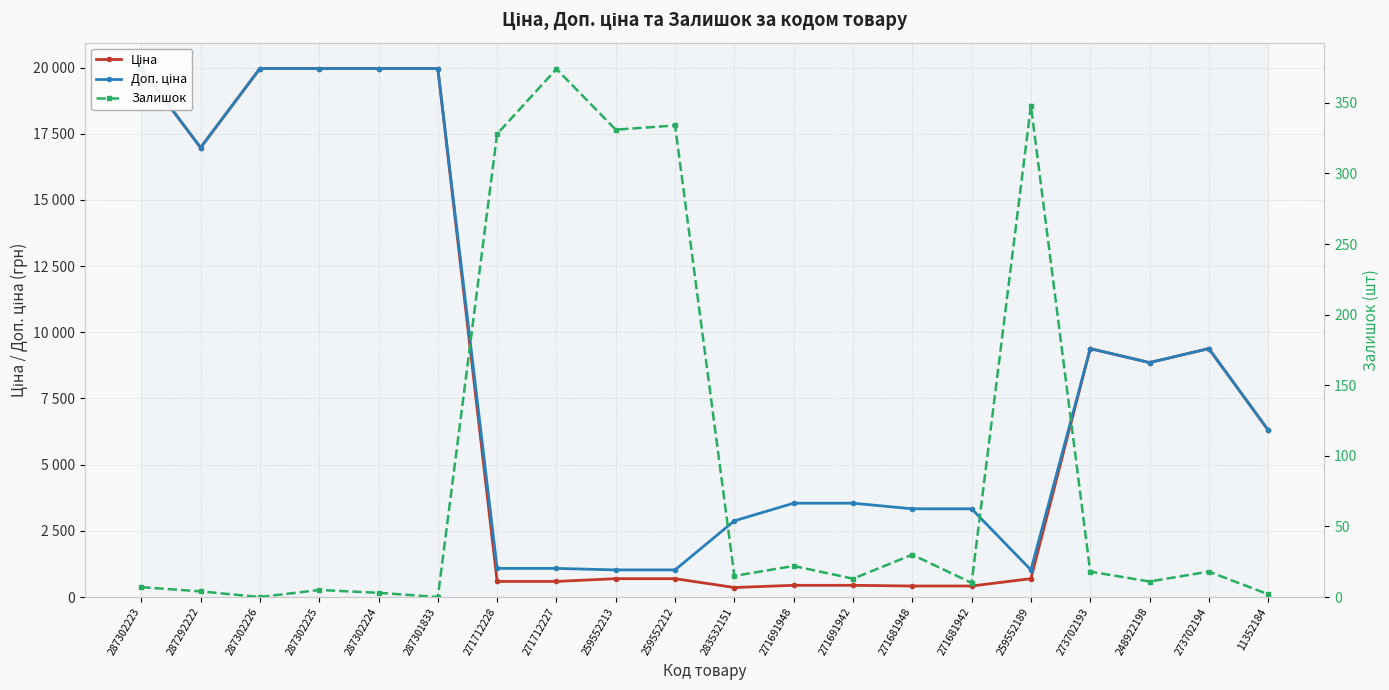

Where is Доп. ціна nearest to the value 10494?

273702193